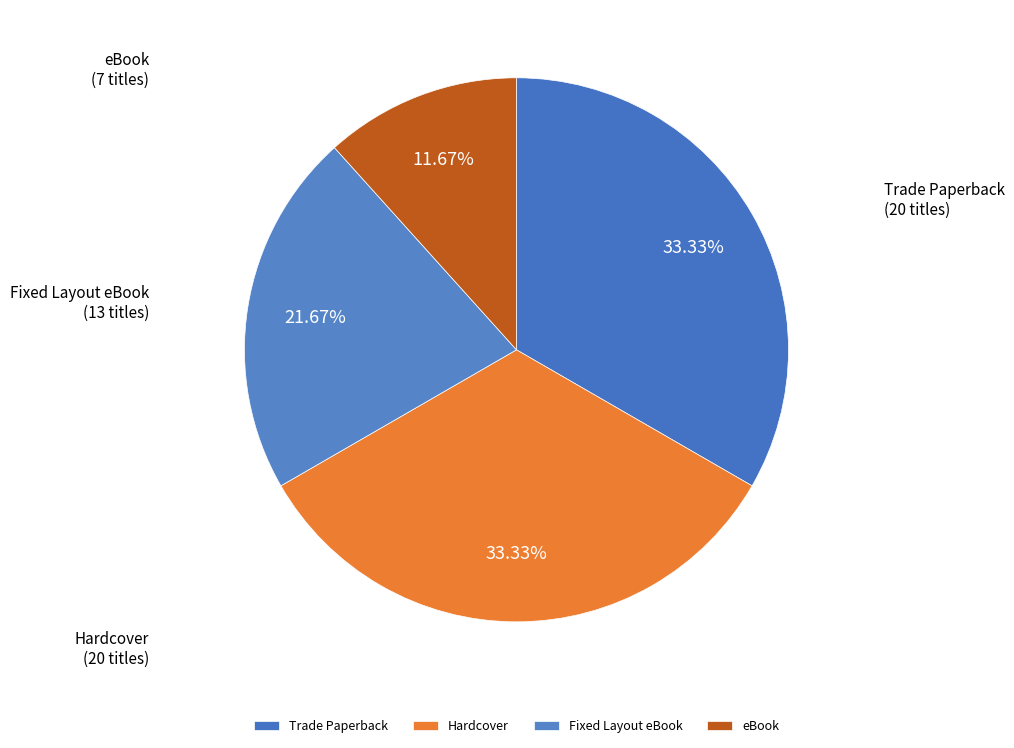

Which category has the smallest portion of the pie?

eBook